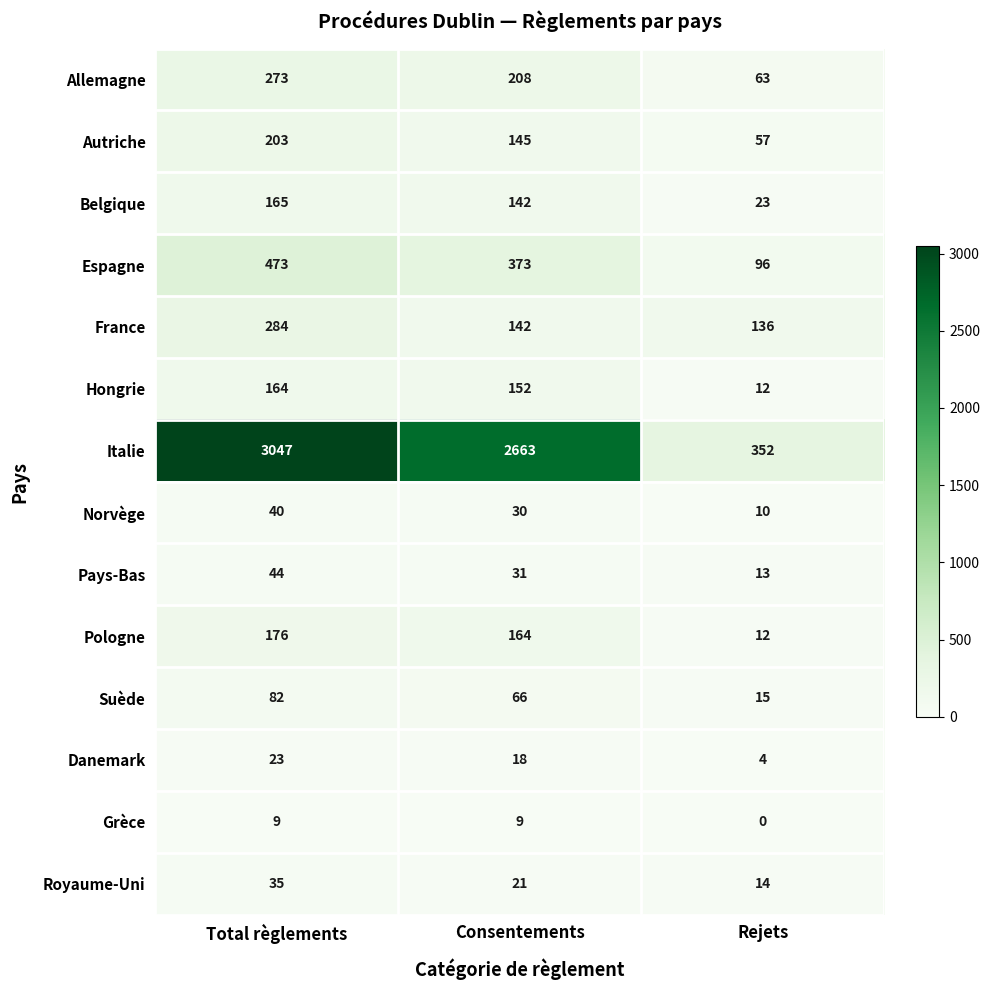

What is the total value across all series at Consentements?

4164